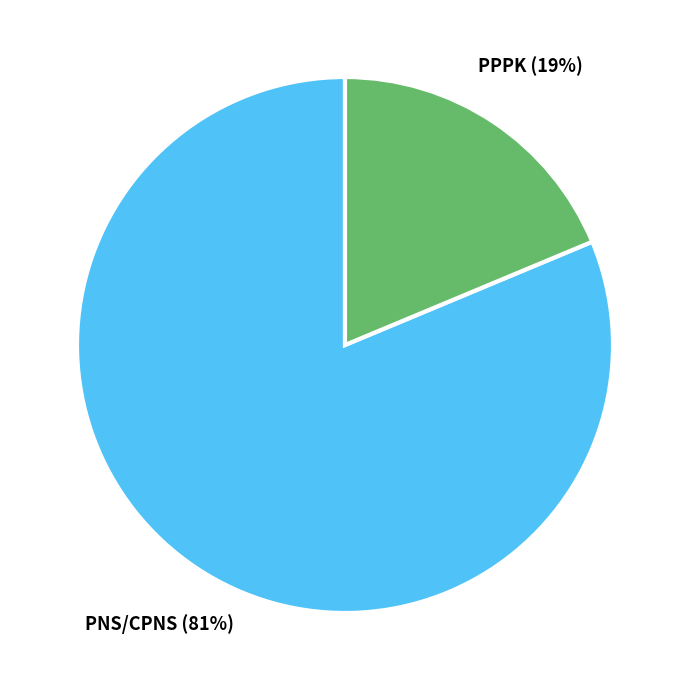

Is there a majority slice in this chart?

Yes